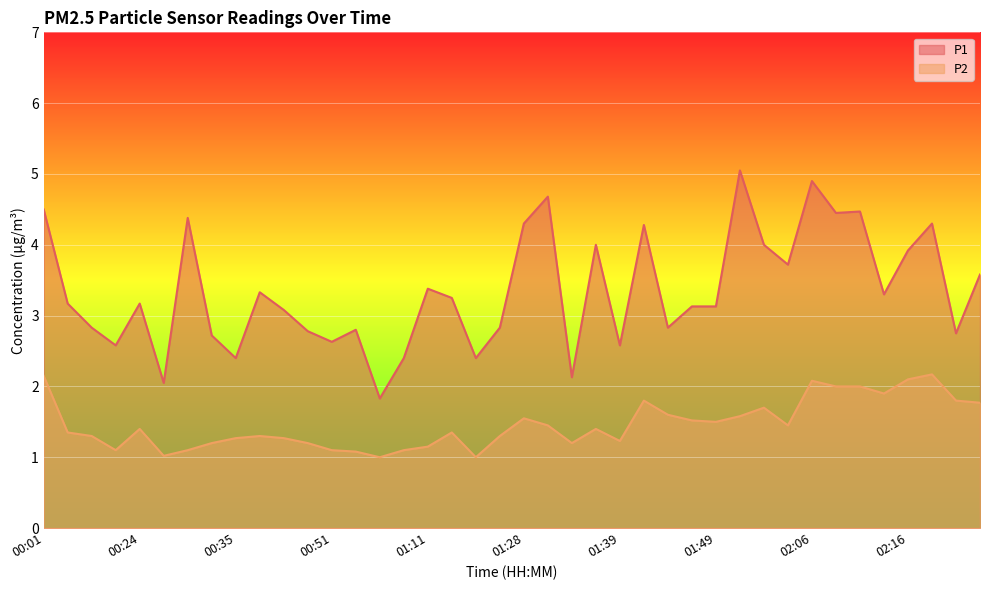

Is it true that P2 equals 0.8 at 00:24?

False